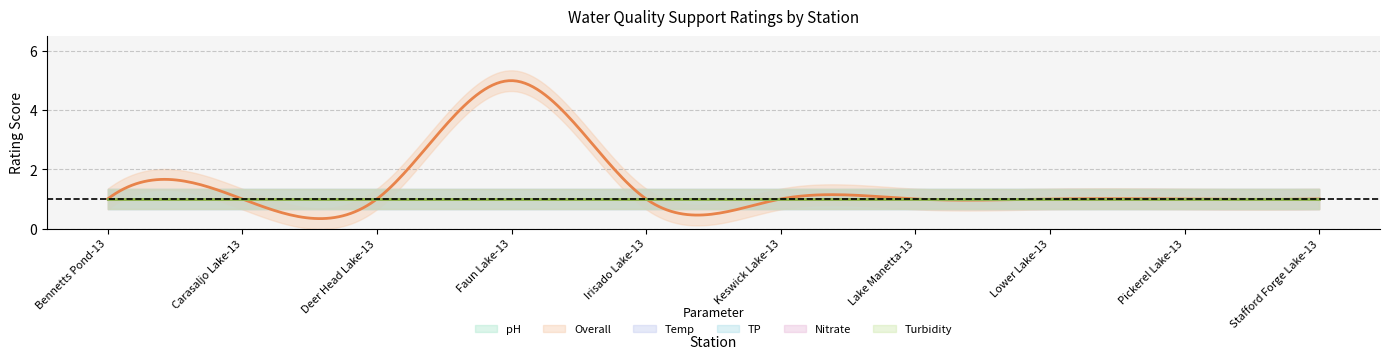

Which series changed the most between Bennetts Pond-13 and Pickerel Lake-13?

pH